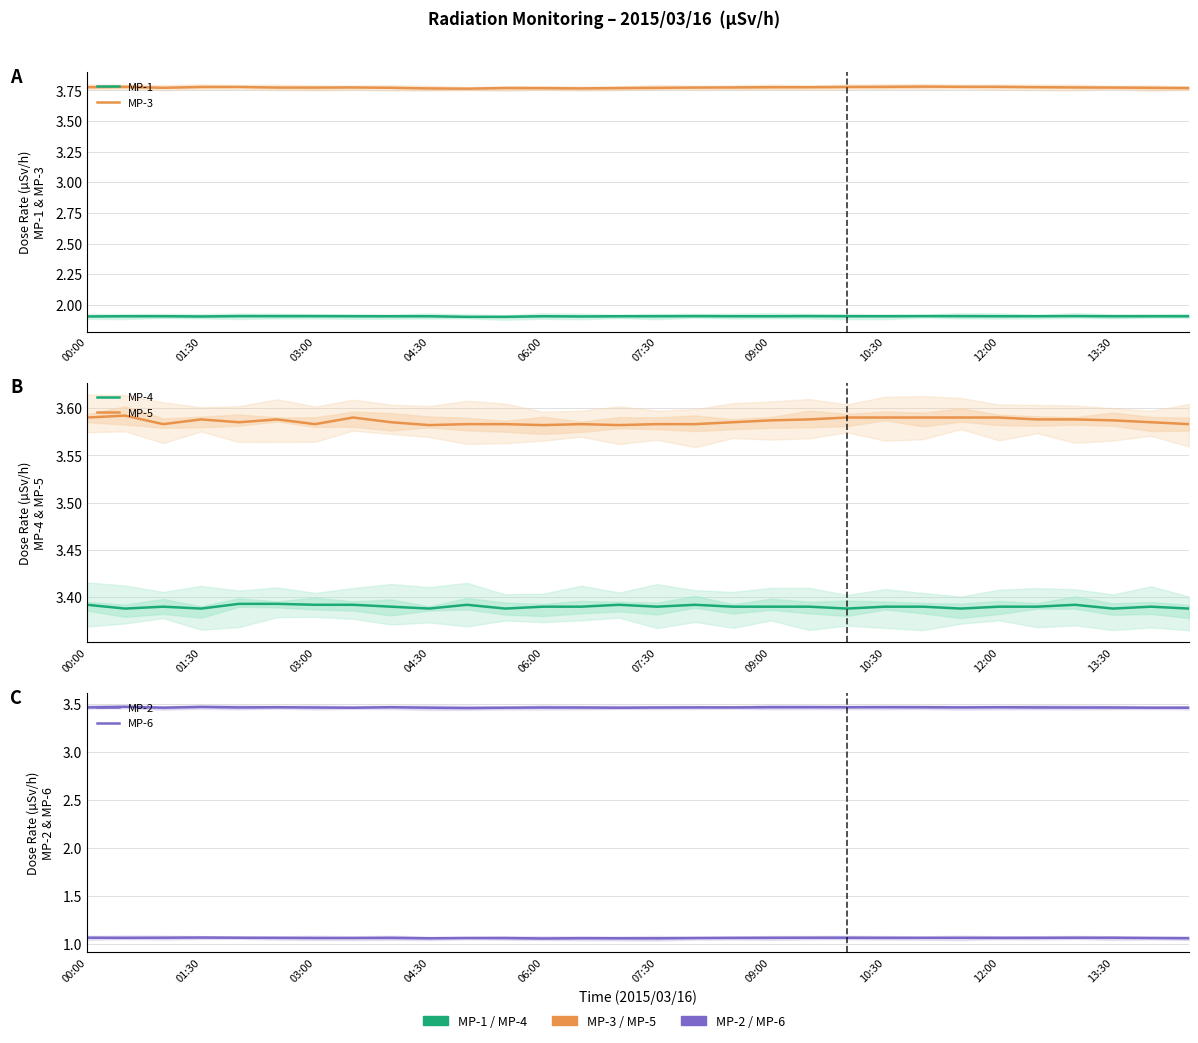

What is the spread (max minus min) of values at 07:30?

2.7